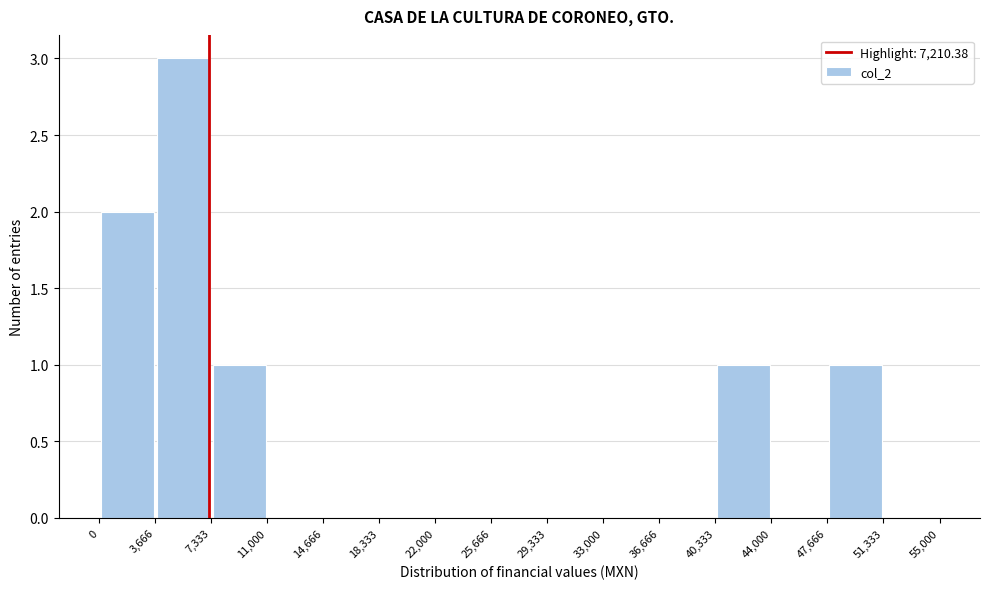

Reading left to right, transcribe this chart: for each bar, give the range it covers on the x-axis and its height. The values are not printed on the chart, so give them approximately, as read against the axis.

0 to 3,666: 2
3,666 to 7,333: 3
7,333 to 11,000: 1
11,000 to 14,666: 0
14,666 to 18,333: 0
18,333 to 22,000: 0
22,000 to 25,666: 0
25,666 to 29,333: 0
29,333 to 33,000: 0
33,000 to 36,666: 0
36,666 to 40,333: 0
40,333 to 44,000: 1
44,000 to 47,666: 0
47,666 to 51,333: 1
51,333 to 55,000: 0